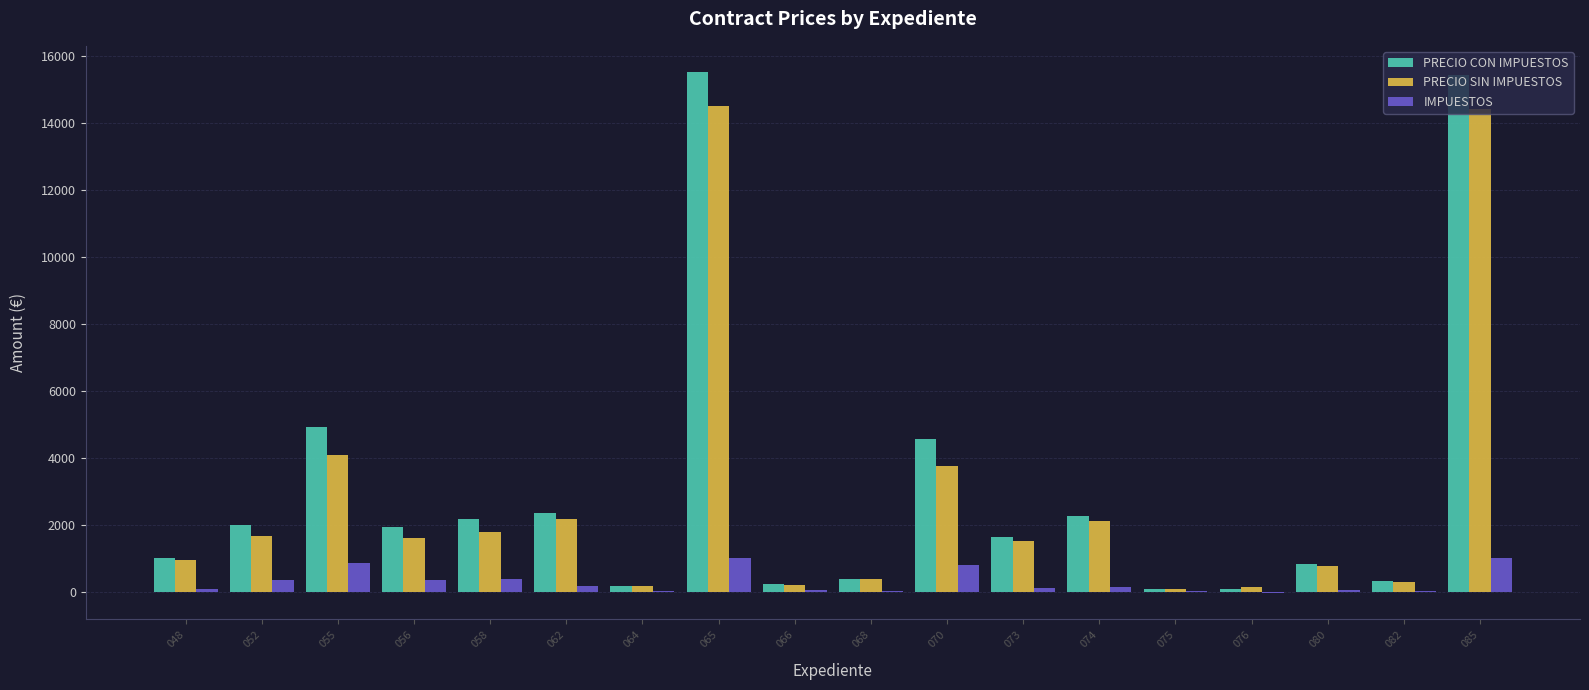

What is the difference between the IMPUESTOS values at 082 and 076?

67.3